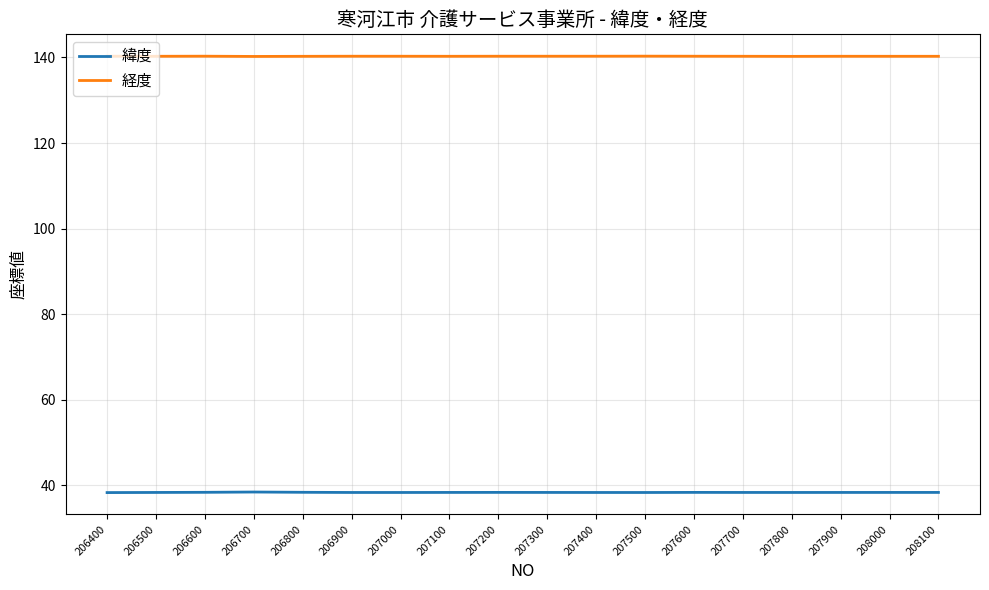

What is the maximum value shown in the chart?

140.3